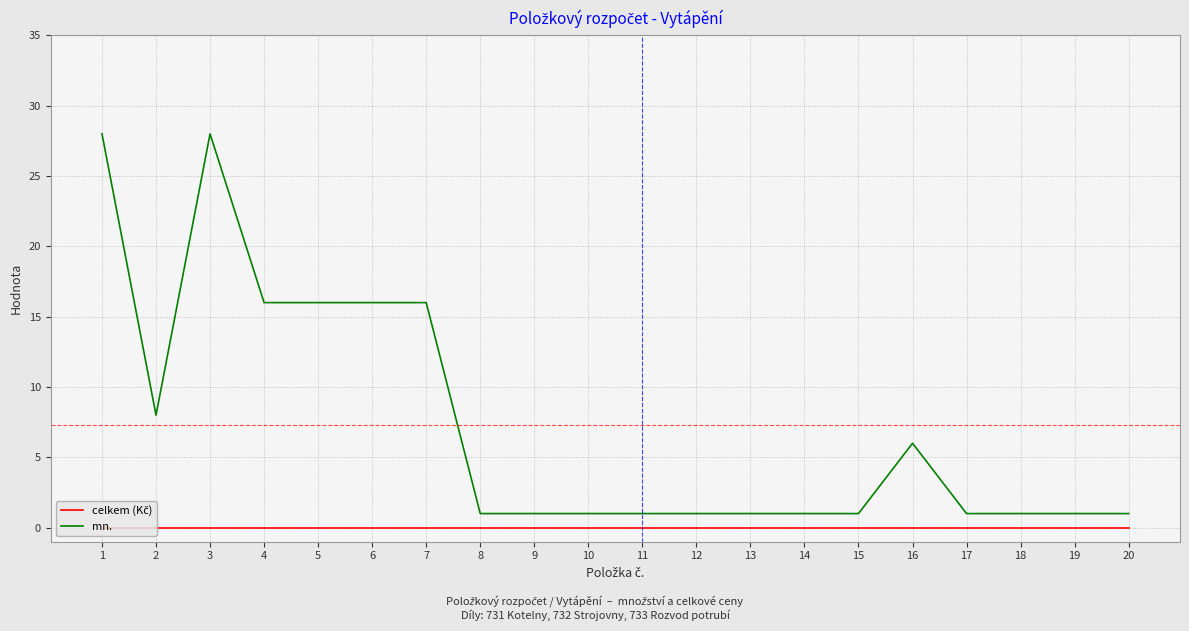

Is this an area chart (filled region under the line)?

No